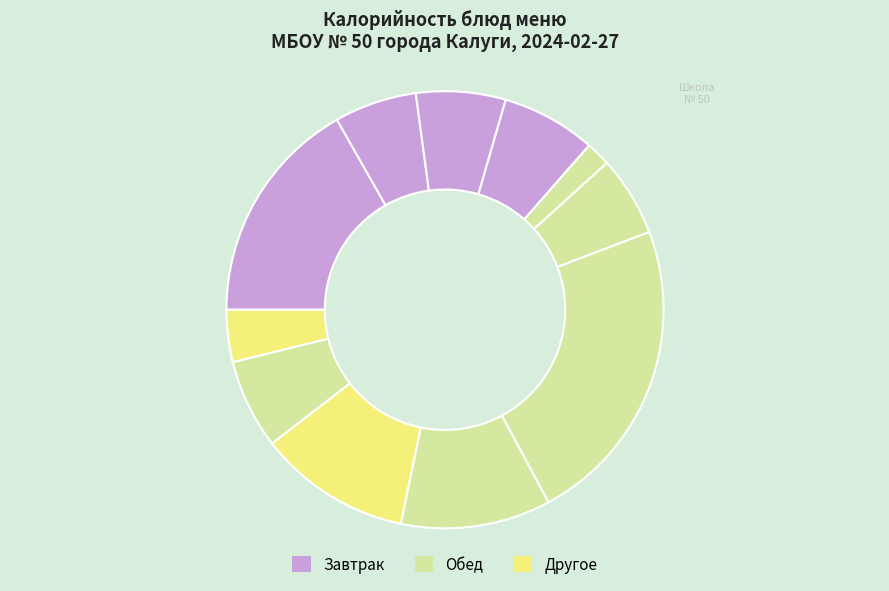

To the nearest percent, what is the average slice percentage?

9%